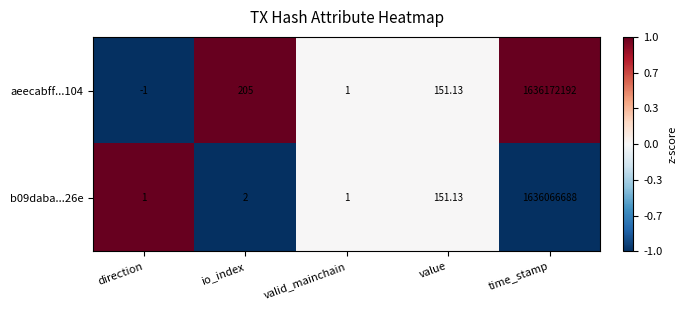

Rank the categories by aeecabff...104 value from highest to lowest.

time_stamp, io_index, value, valid_mainchain, direction